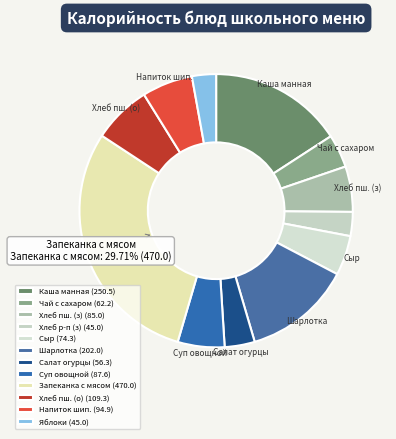

How many slices are in this pie chart?

12